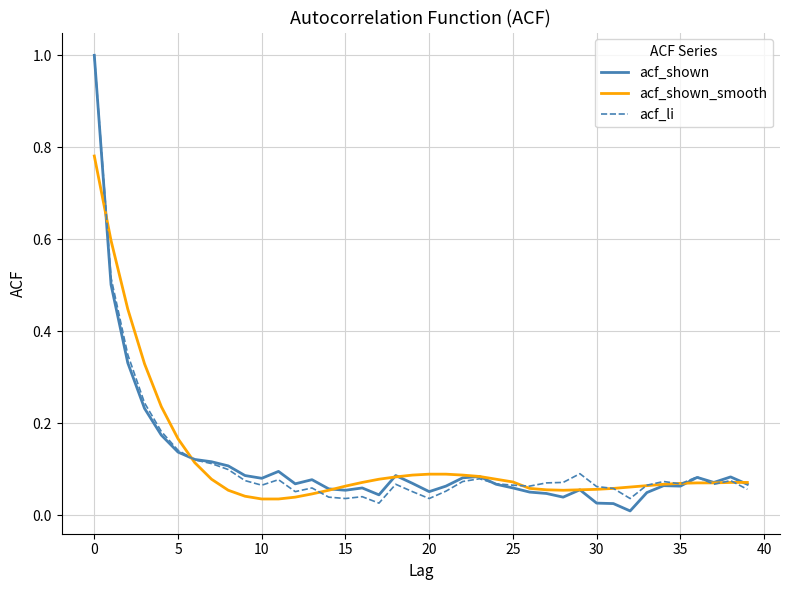

True or false: acf_shown and acf_li cross at least once.

True